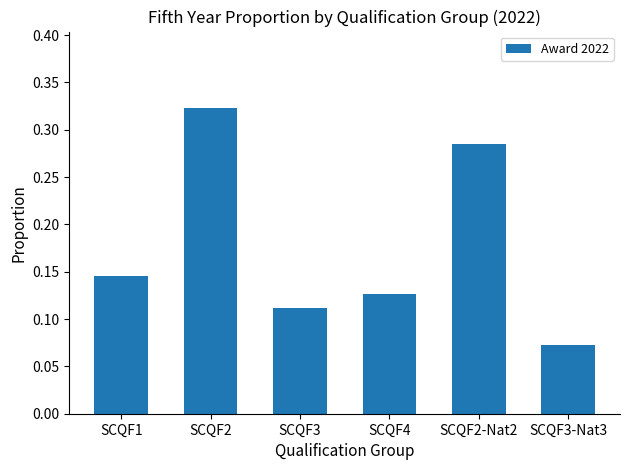

At which category does the chart reach its peak across all series?

SCQF2